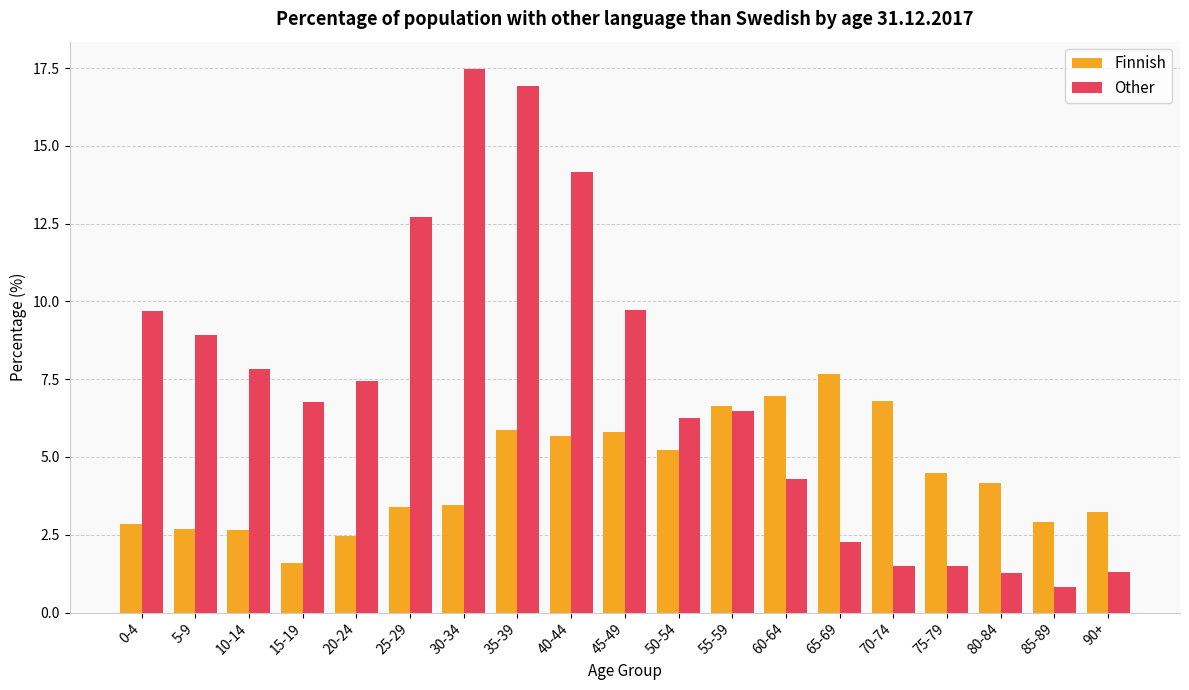

Which series changed the most between 55-59 and 60-64?

Other